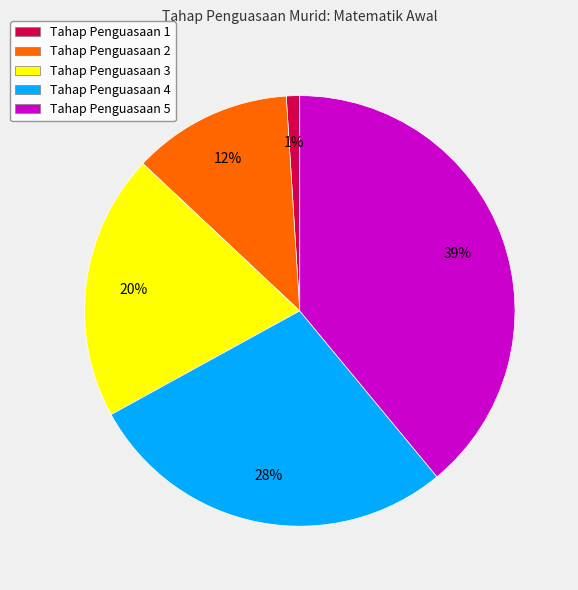

Which category has the smallest portion of the pie?

Tahap Penguasaan 1